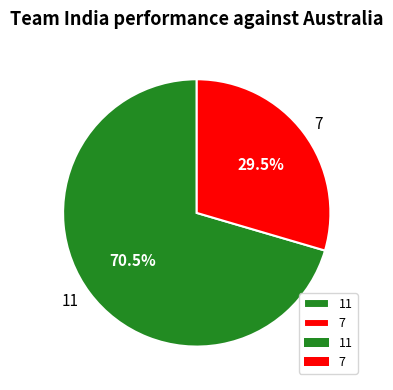

To the nearest percent, what is the difference between the largest and smallest slice percentages?

41%